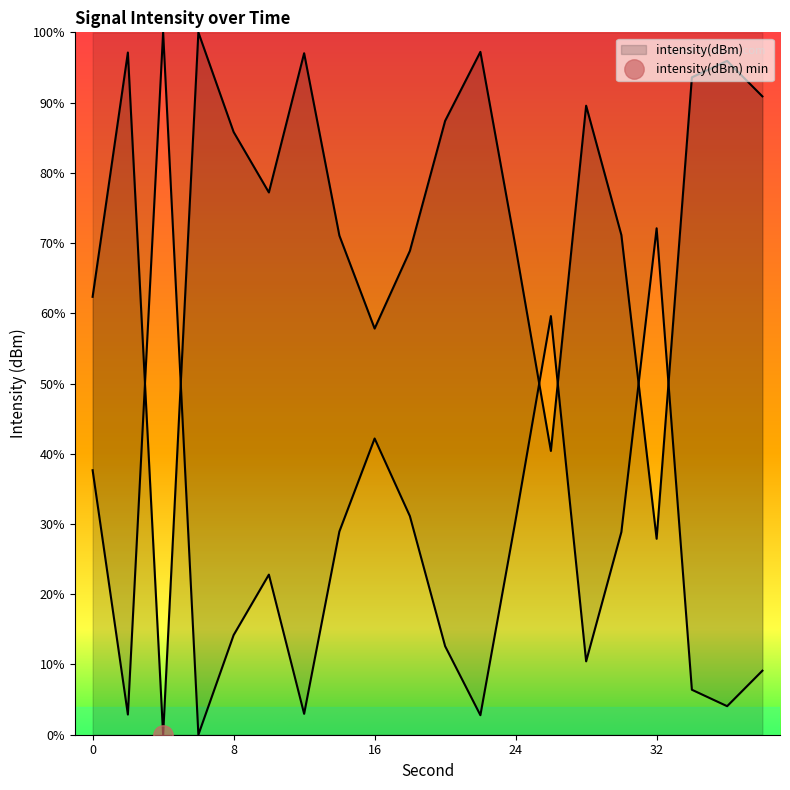

What is the value of the 12th point from the left?

97.2